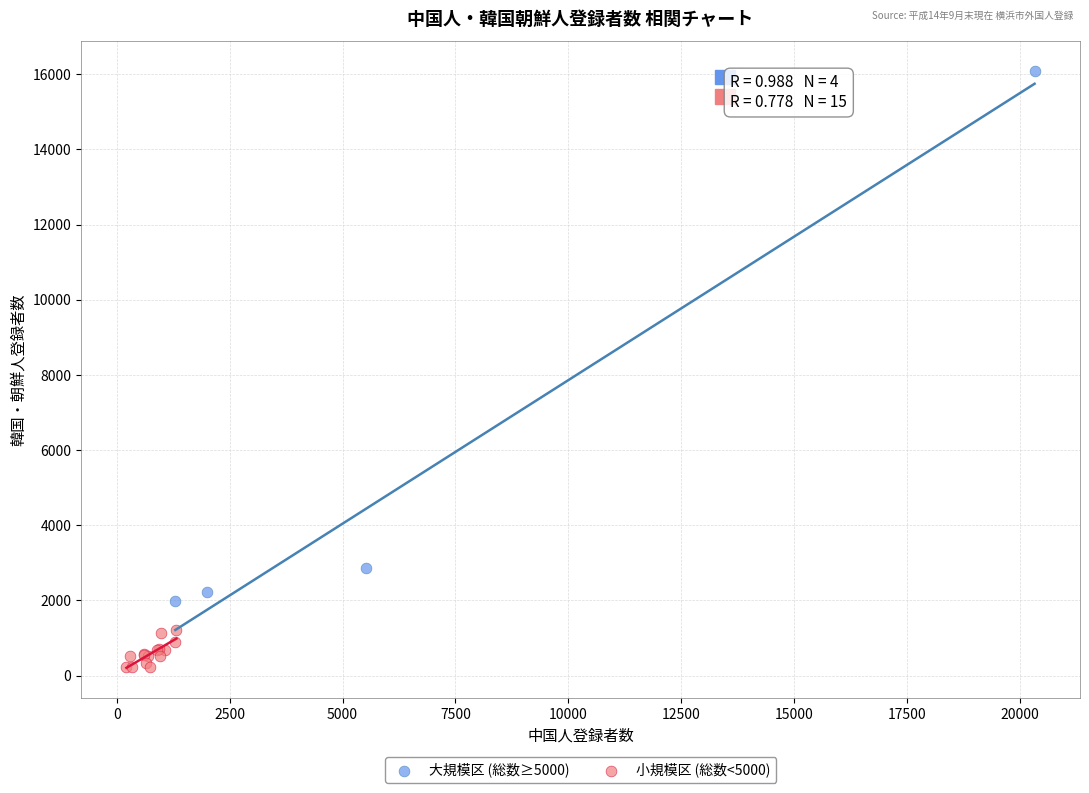

Which series has the widest spread of Y values?

大規模区 (総数≥5000)